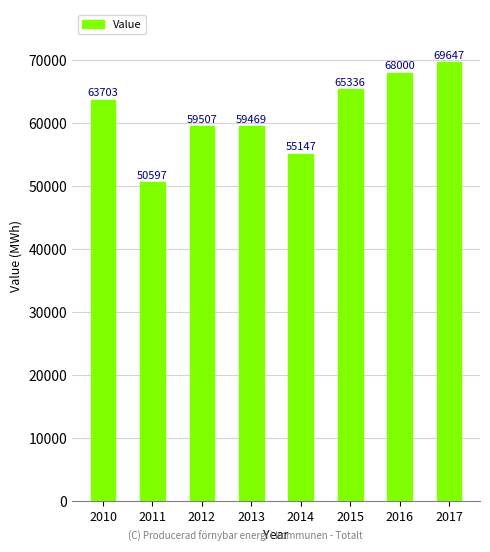

List the labels in order of value, smallest first.

2011, 2014, 2013, 2012, 2010, 2015, 2016, 2017